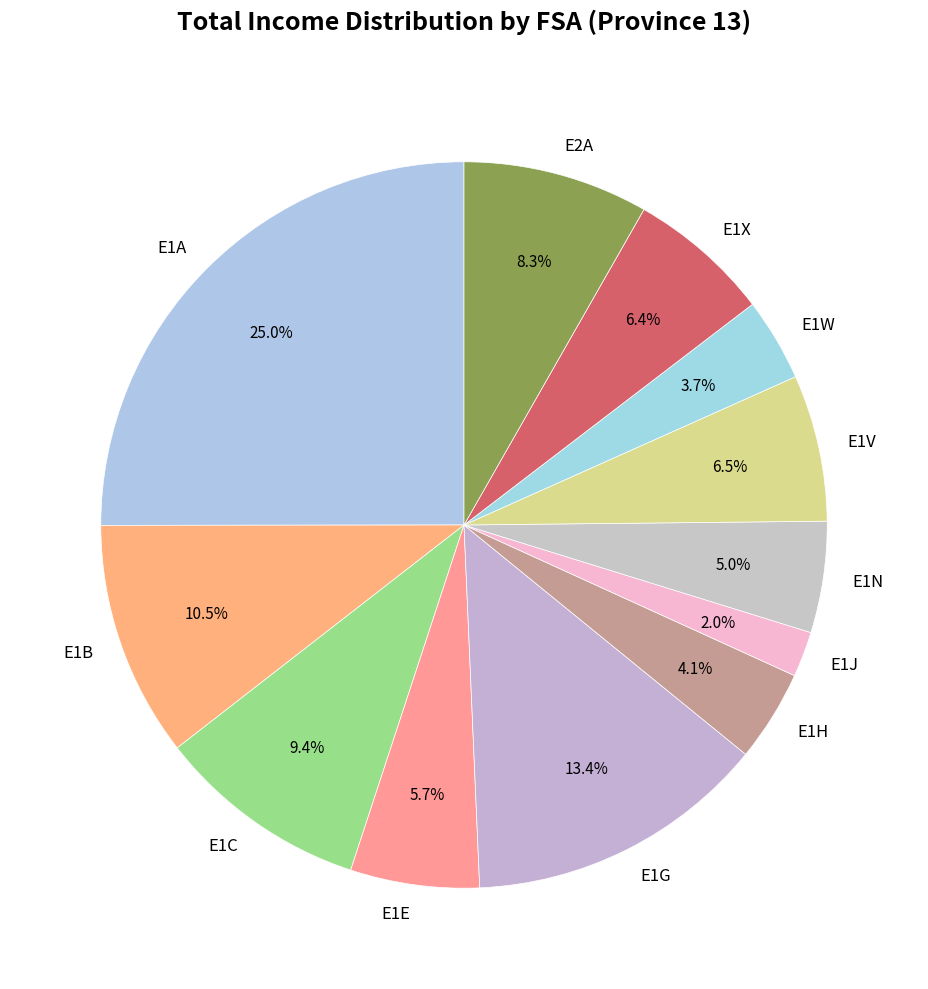

To the nearest percent, what percentage of the pie is E1H?

4%